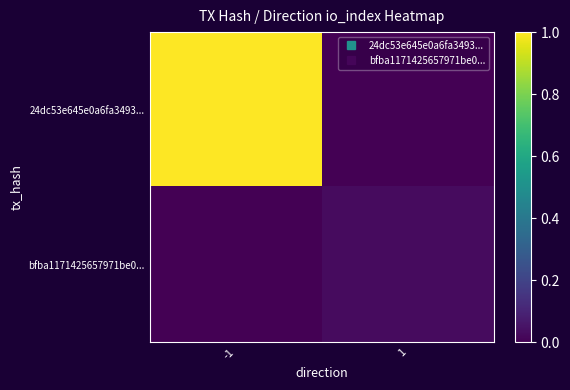

Reading left to right, list all the values displayed in this chart.

24dc53e645e0a6fa3493...: -1=1.0	1=0.0
bfba1171425657971be0...: -1=0.0	1=0.0